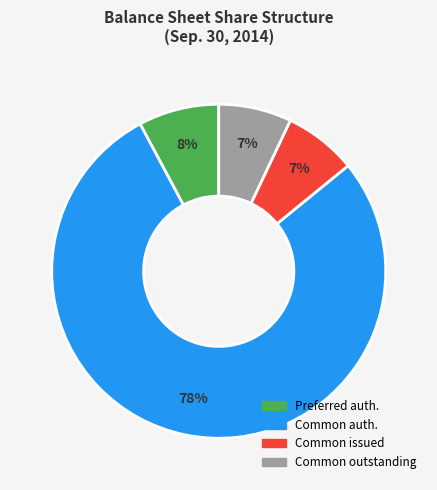

To the nearest percent, what is the difference between the largest and smallest slice percentages?

71%